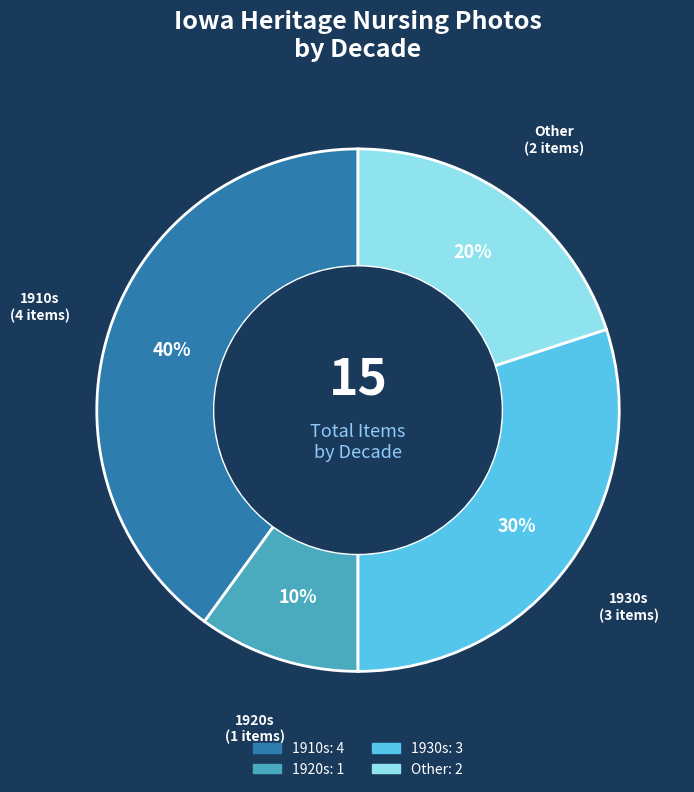

Is there a majority slice in this chart?

No